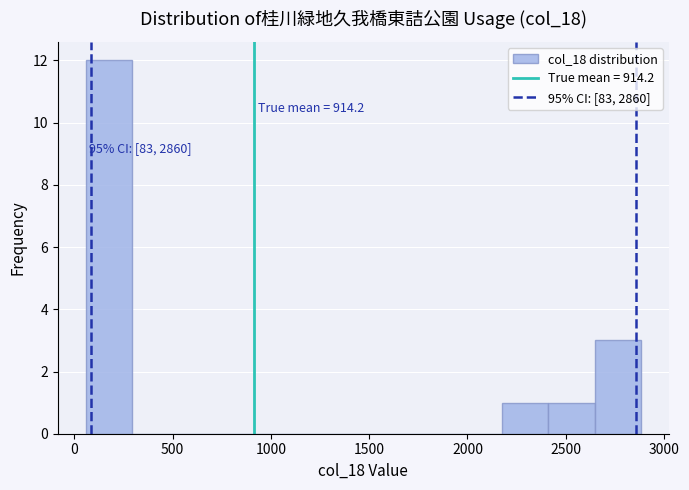

Which range on the x-axis has the tallest bar?

50 to 300